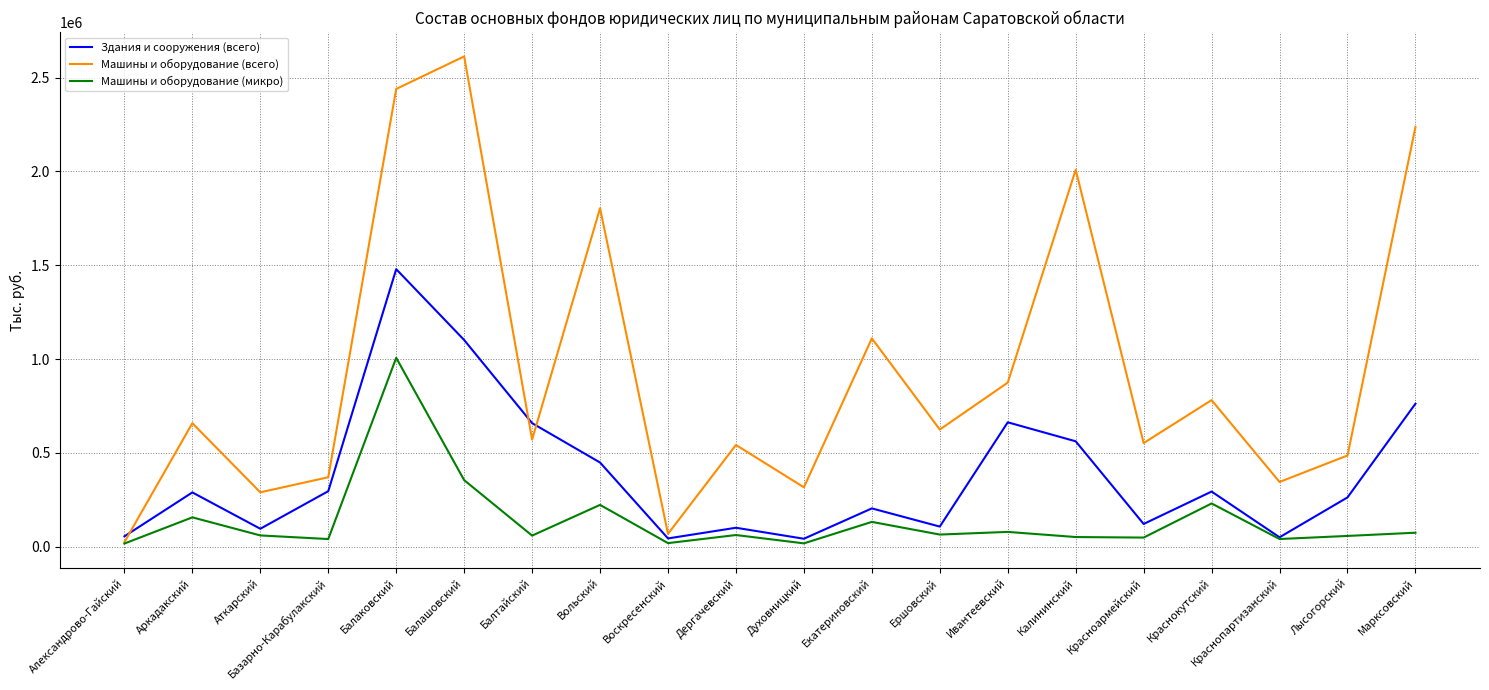

Which series has the widest spread of values?

Машины и оборудование (всего)